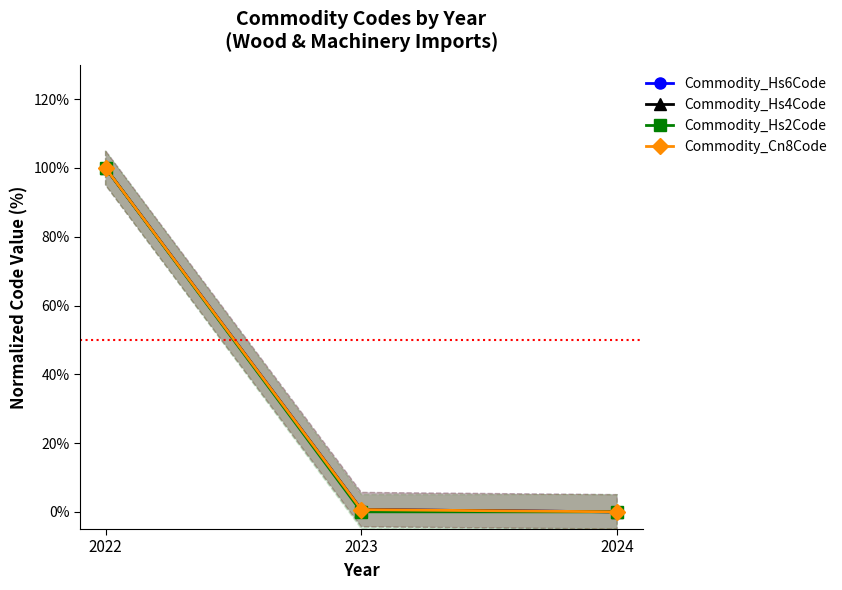

What is the difference between the maximum and minimum values in the Commodity_Hs4Code series?

100.0